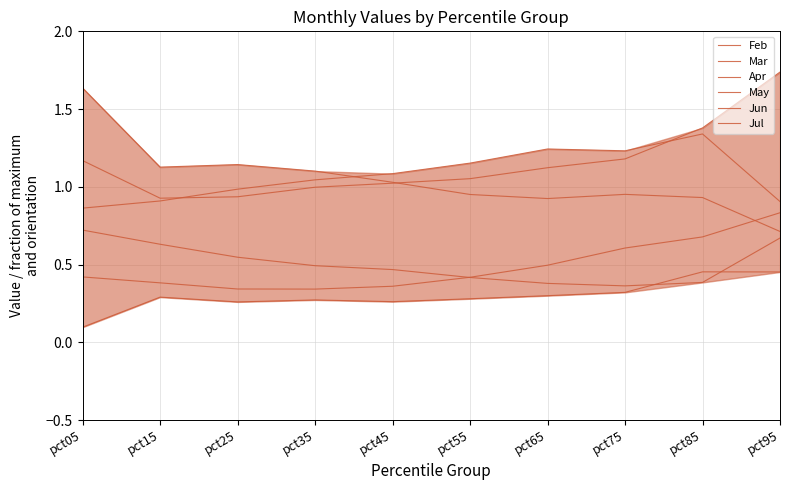

Is it true that Apr equals 2.2 at pct75?

False